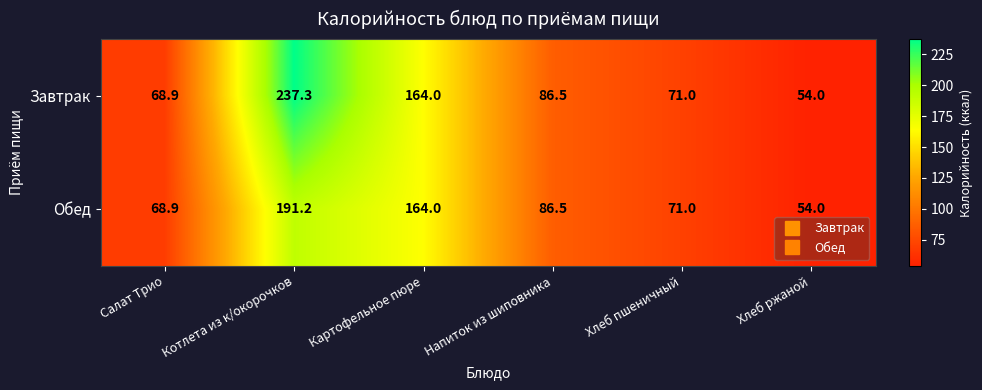

What is the smallest value displayed?

54.0